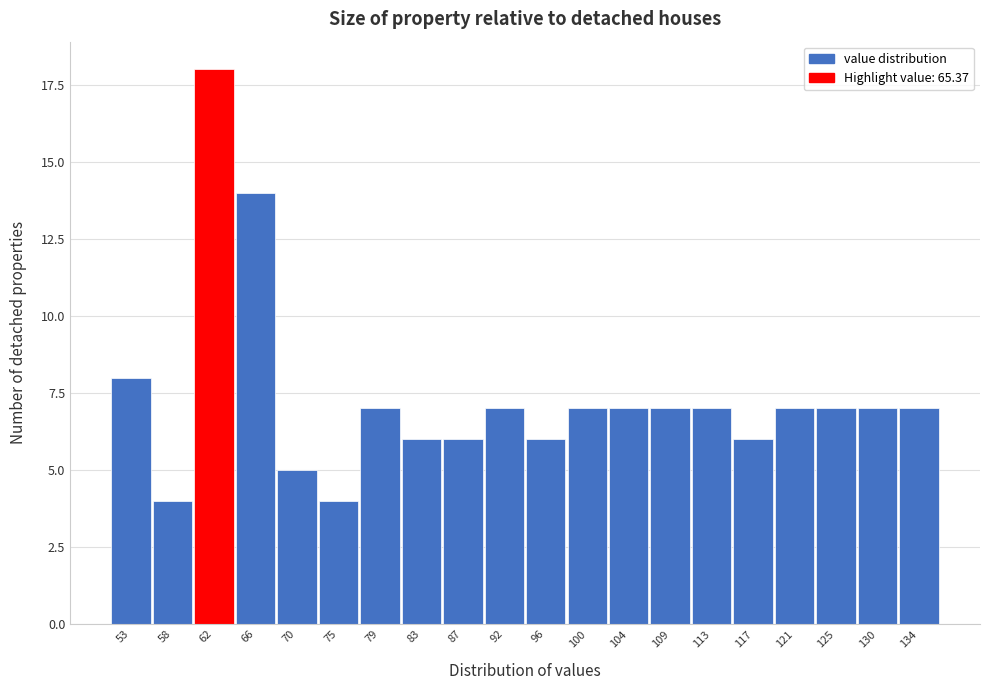

Reading left to right, transcribe all the data shown in this chart.

8	4	18	14	5	4	7	6	6	7	6	7	7	7	7	6	7	7	7	7